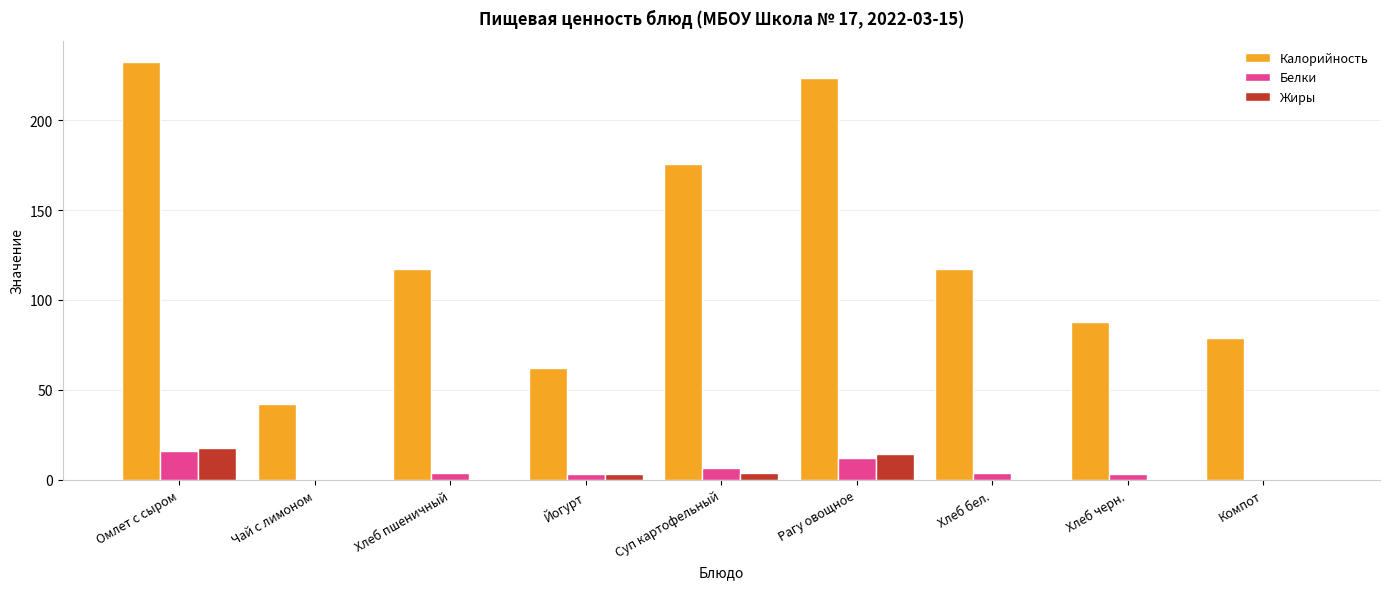

At which category is the sum across all series the highest?

Омлет с сыром